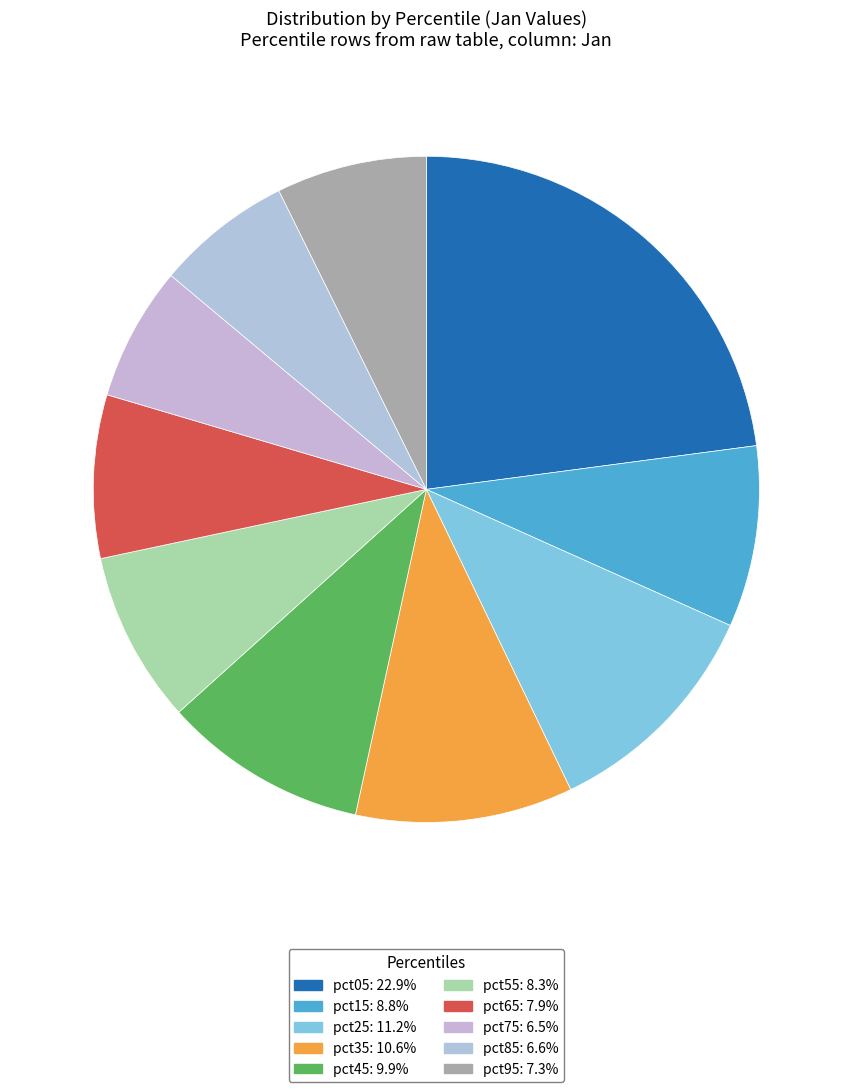

Combined, do pct25 and pct75 account for over 50%?

No